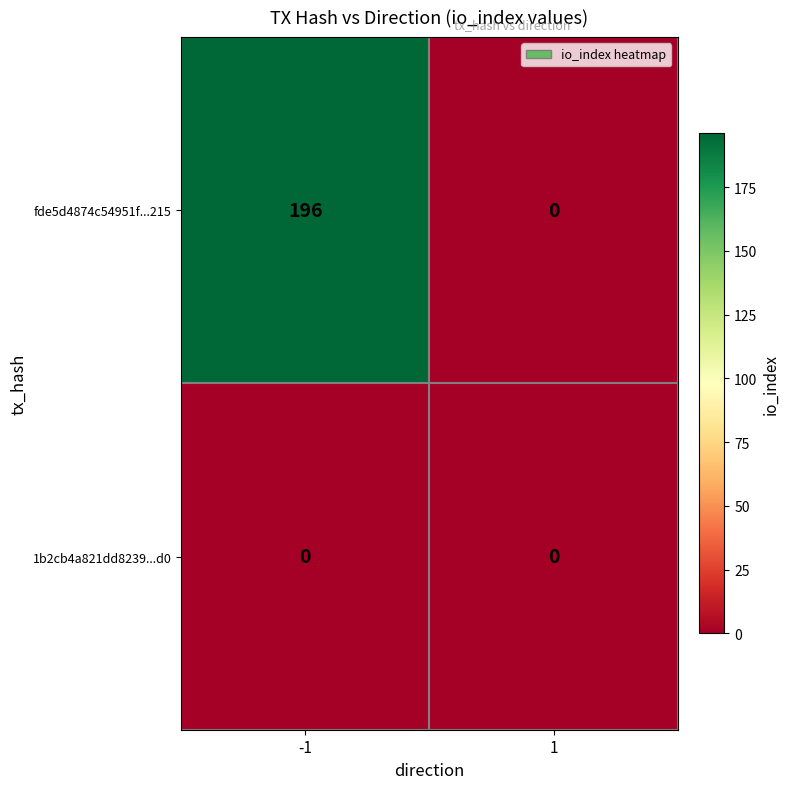

What is the difference between the highest and lowest values at -1?

196